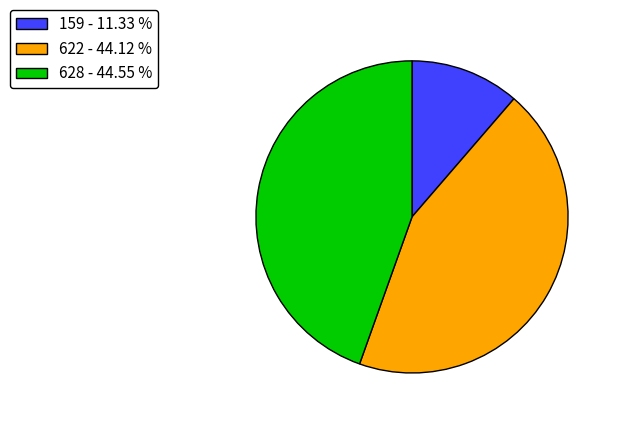

Do 622 - 44.12 % and 628 - 44.55 % together represent more than half of the pie?

Yes